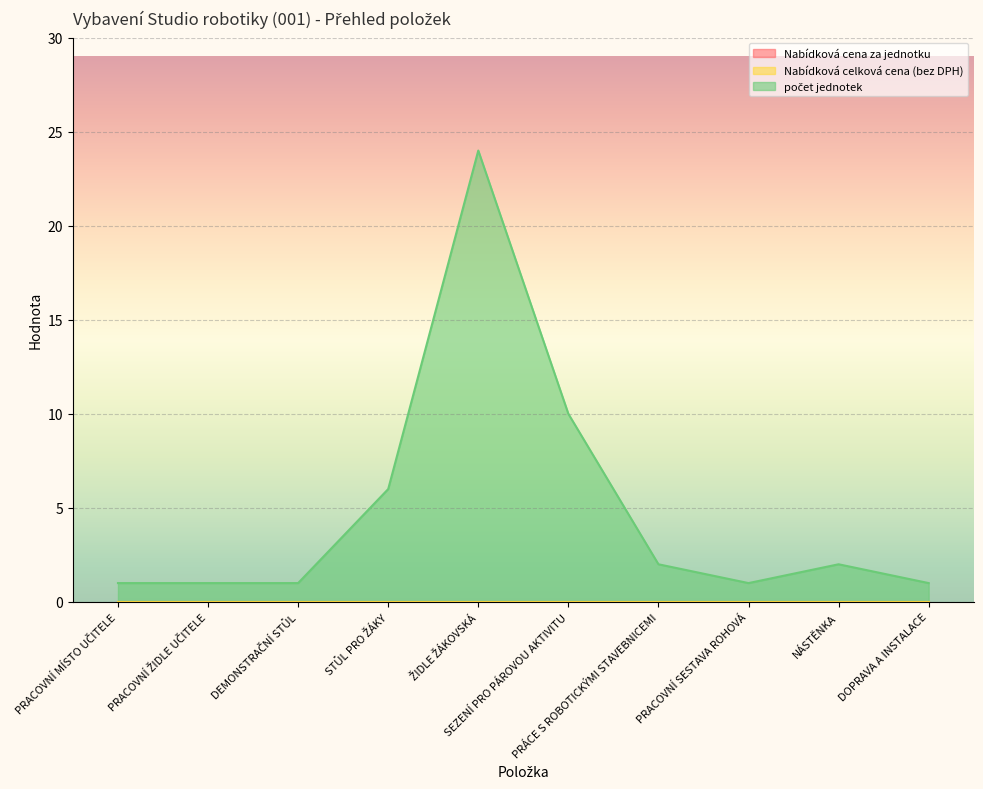

Rank the series at NÁSTĚNKA from lowest to highest value.

Nabídková cena za jednotku, Nabídková celková cena (bez DPH), počet jednotek